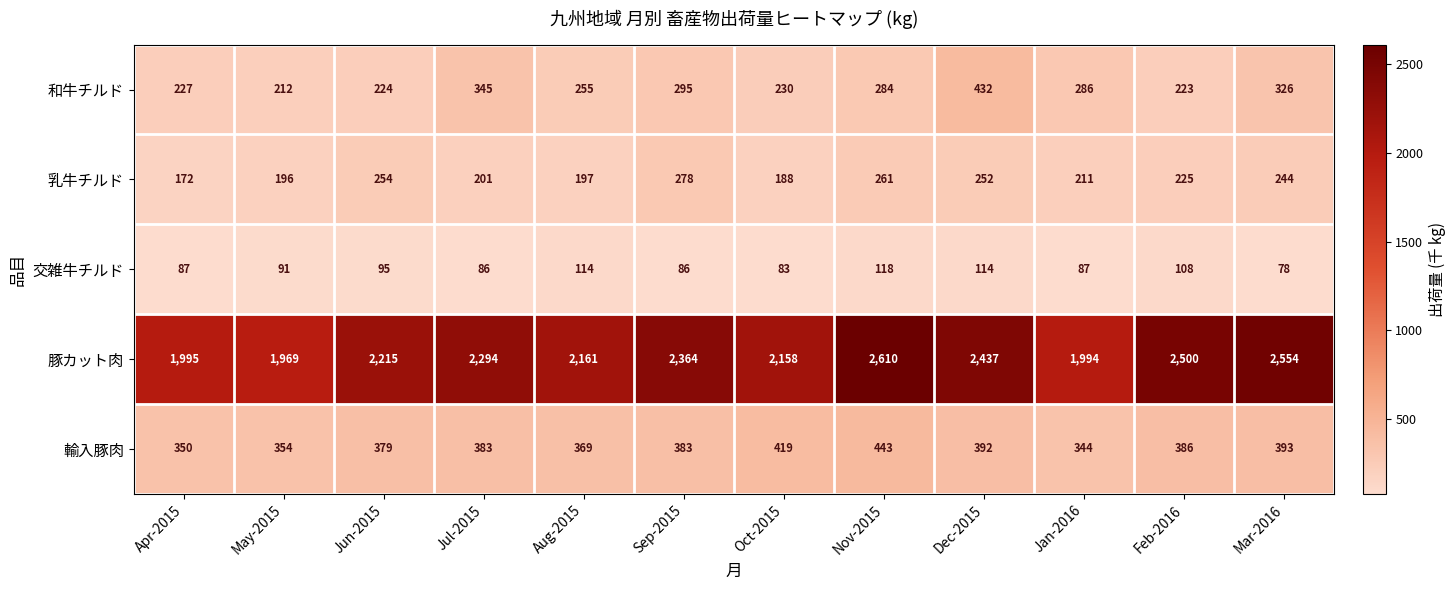

Which series changed the most between Aug-2015 and Mar-2016?

豚カット肉